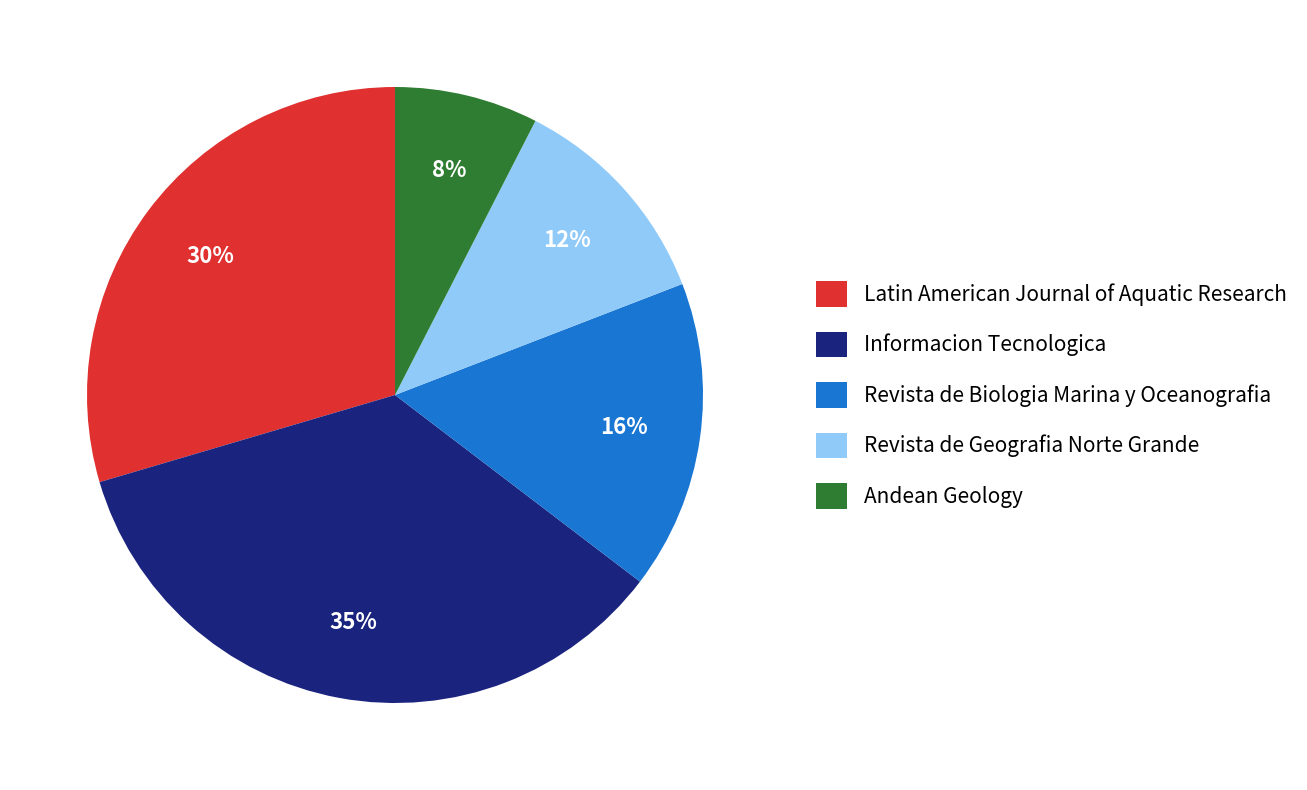

To the nearest percent, what percentage of the pie is Latin American Journal of Aquatic Research?

30%